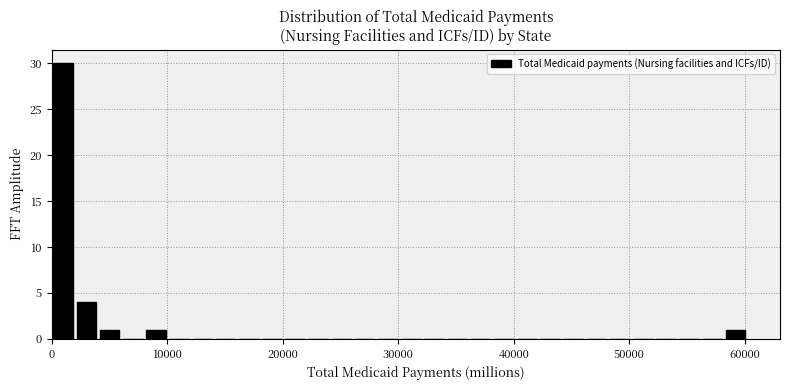

Around what value on the x-axis is the tallest bar? Give the approximate position of its centre, as read against the axis.

1000